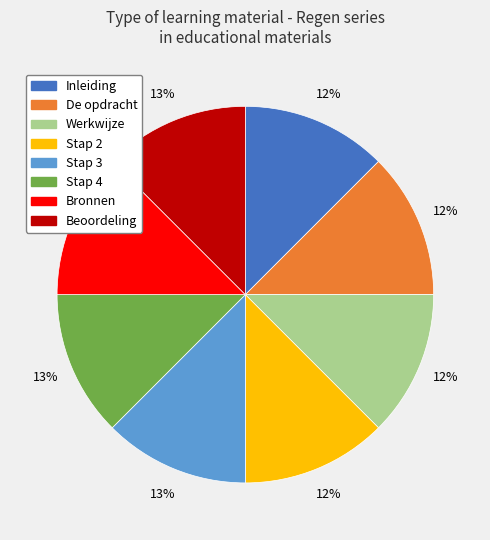

Is the sum of Werkwijze and De opdracht greater than half?

No